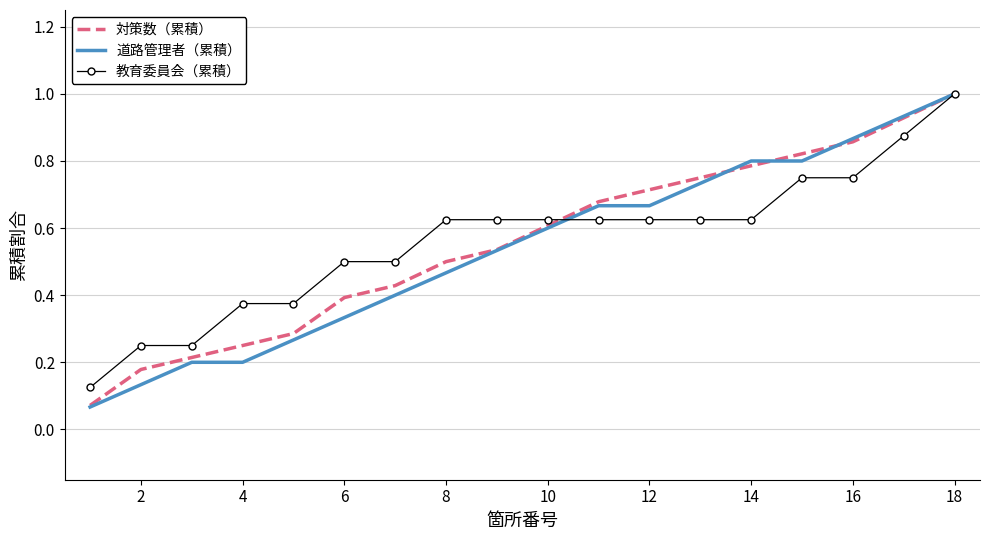

What is the greatest value displayed?

1.0